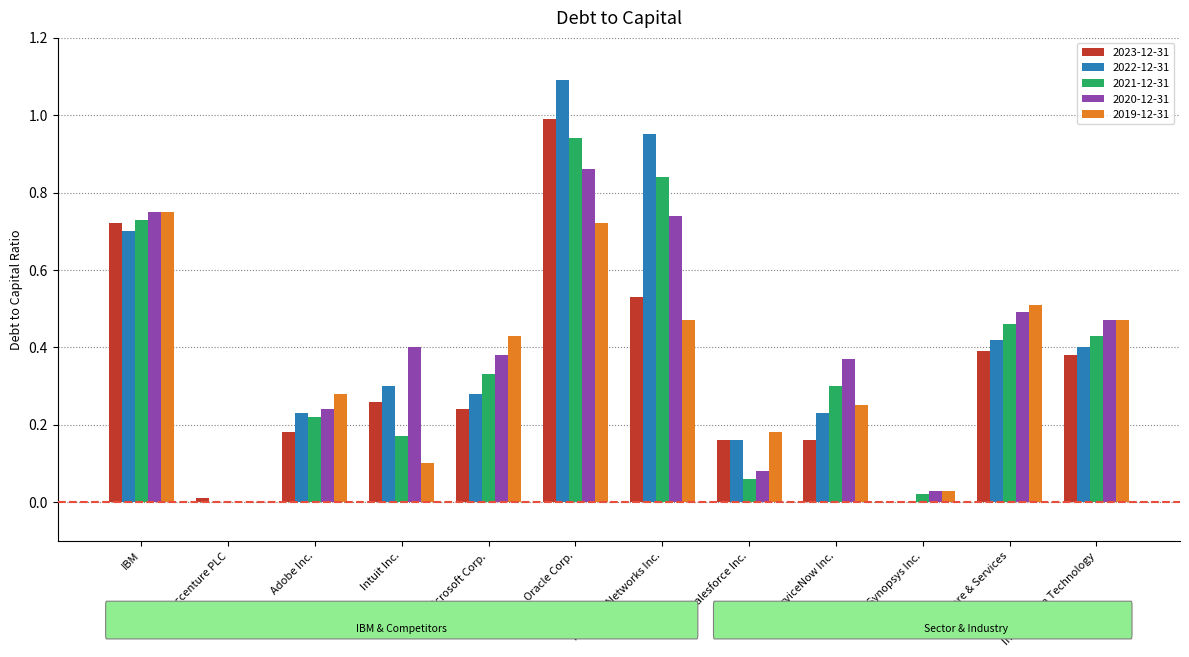

How many groups of bars are there?

12